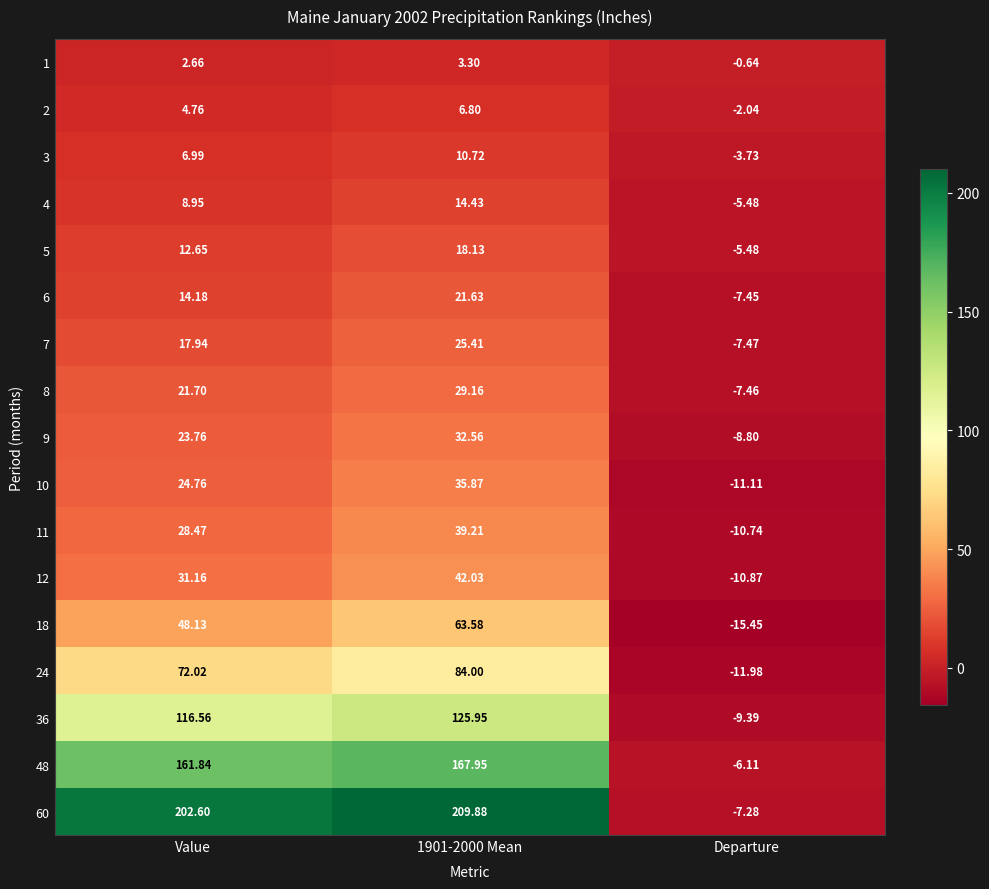

Which label corresponds to the smallest value in the chart?

Departure